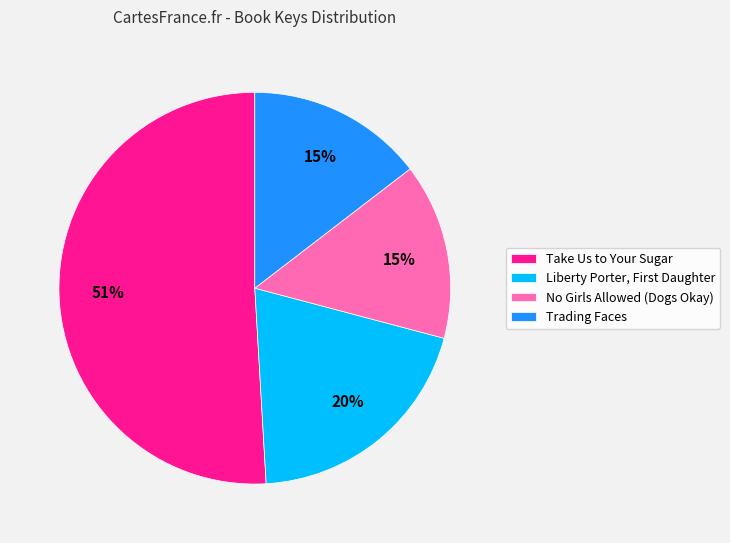

To the nearest percent, what percentage of the pie is Trading Faces?

15%